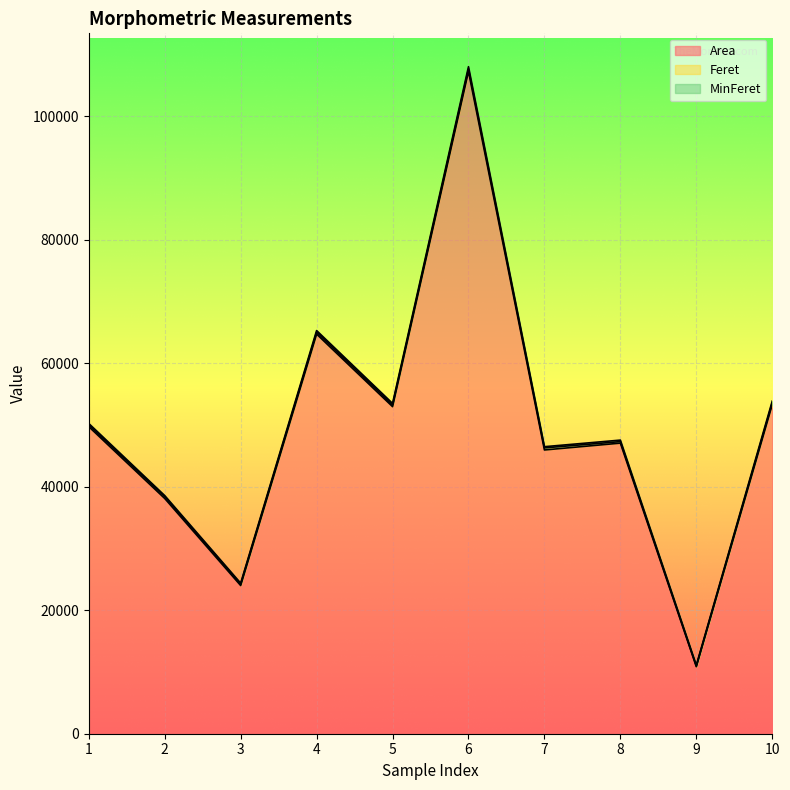

Rank the categories by MinFeret value from highest to lowest.

6, 4, 5, 10, 8, 1, 7, 2, 3, 9